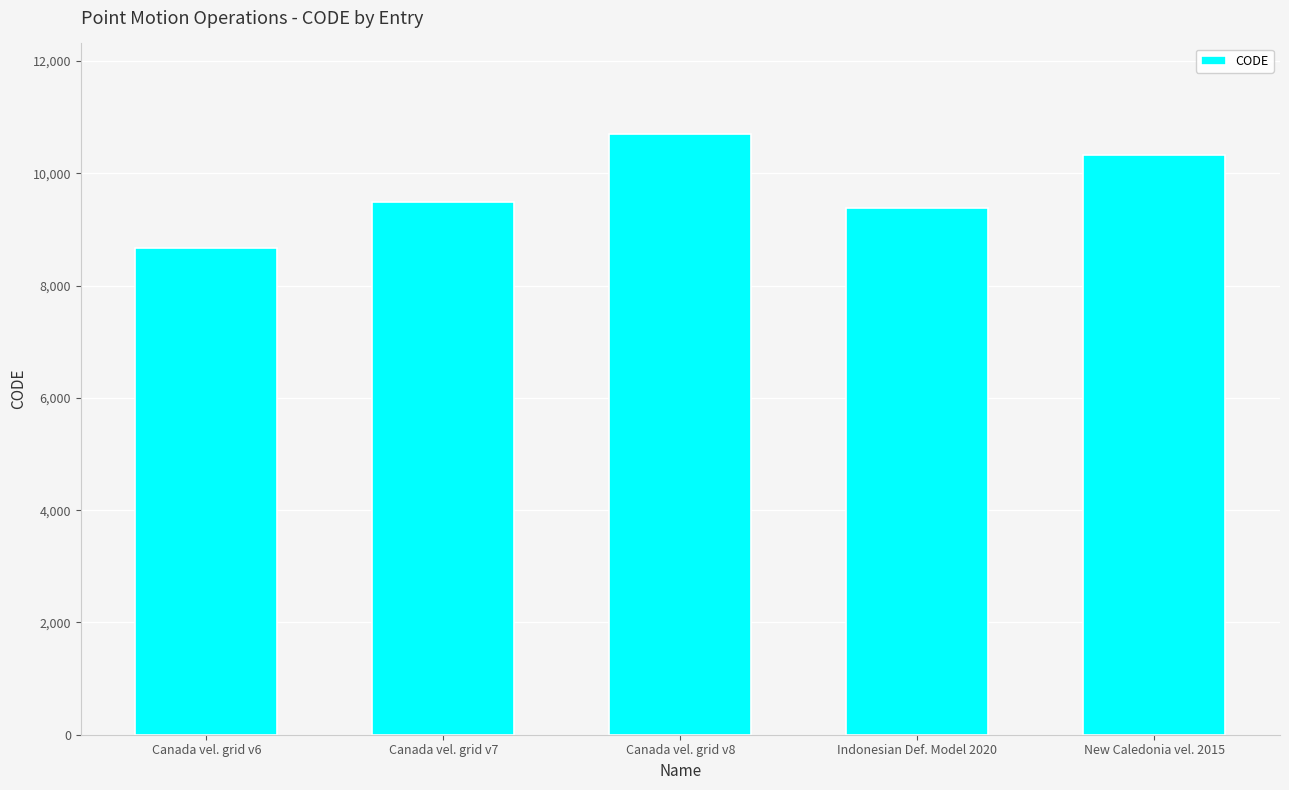

What is the label of the 3rd bar from the left?

Canada vel. grid v8